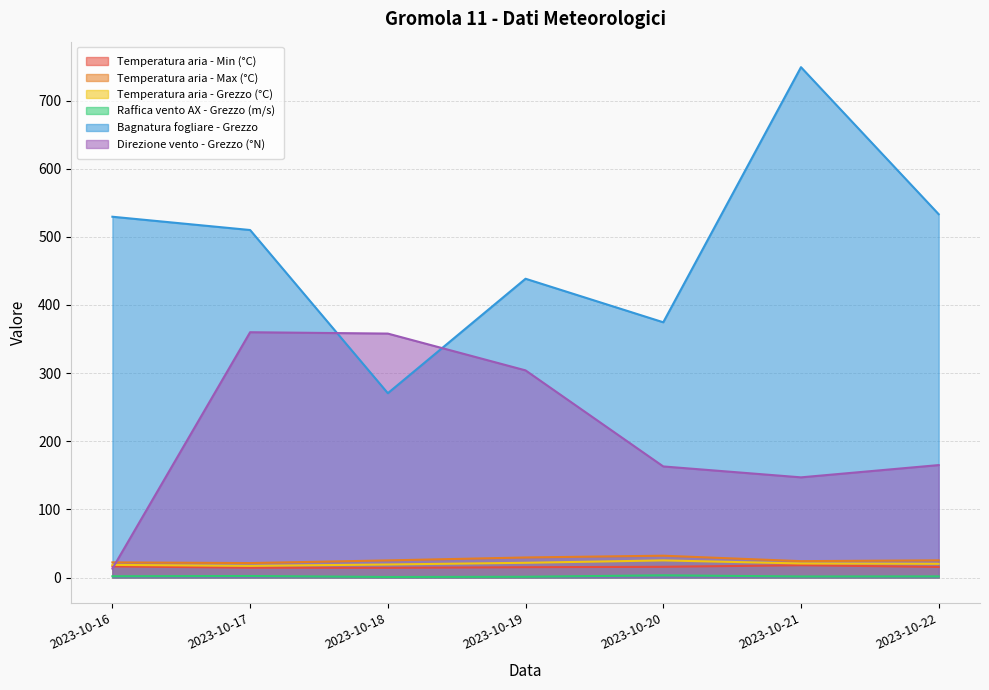

What is the sum of the Temperatura aria - Grezzo (°C) values at 2023-10-20 and 2023-10-19?

46.7